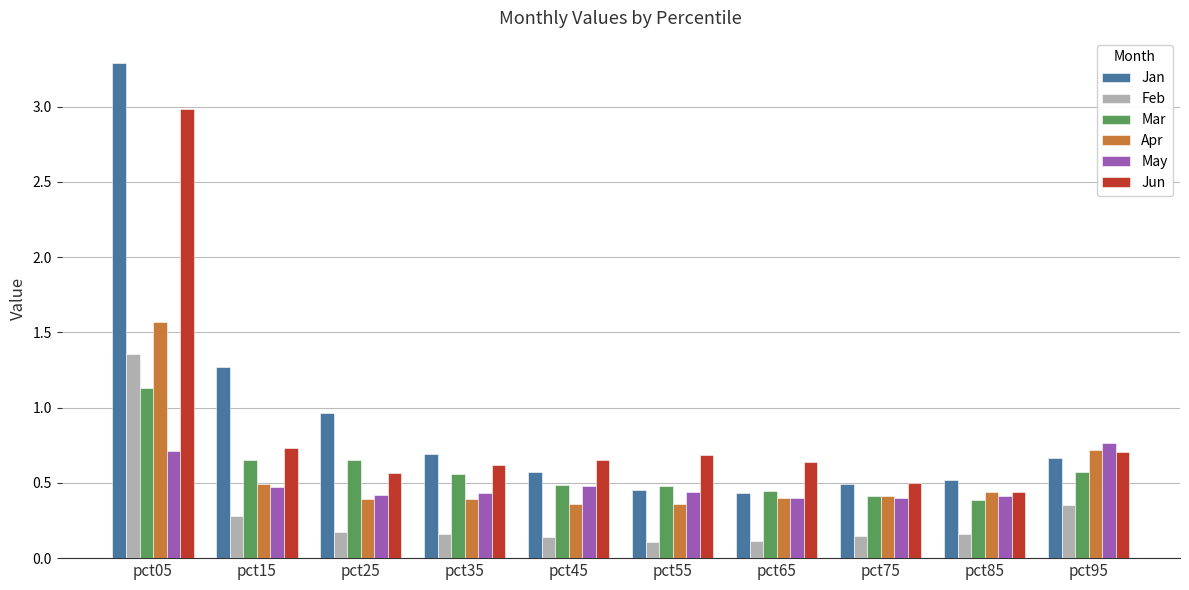

Which series has the widest spread of values?

Jan